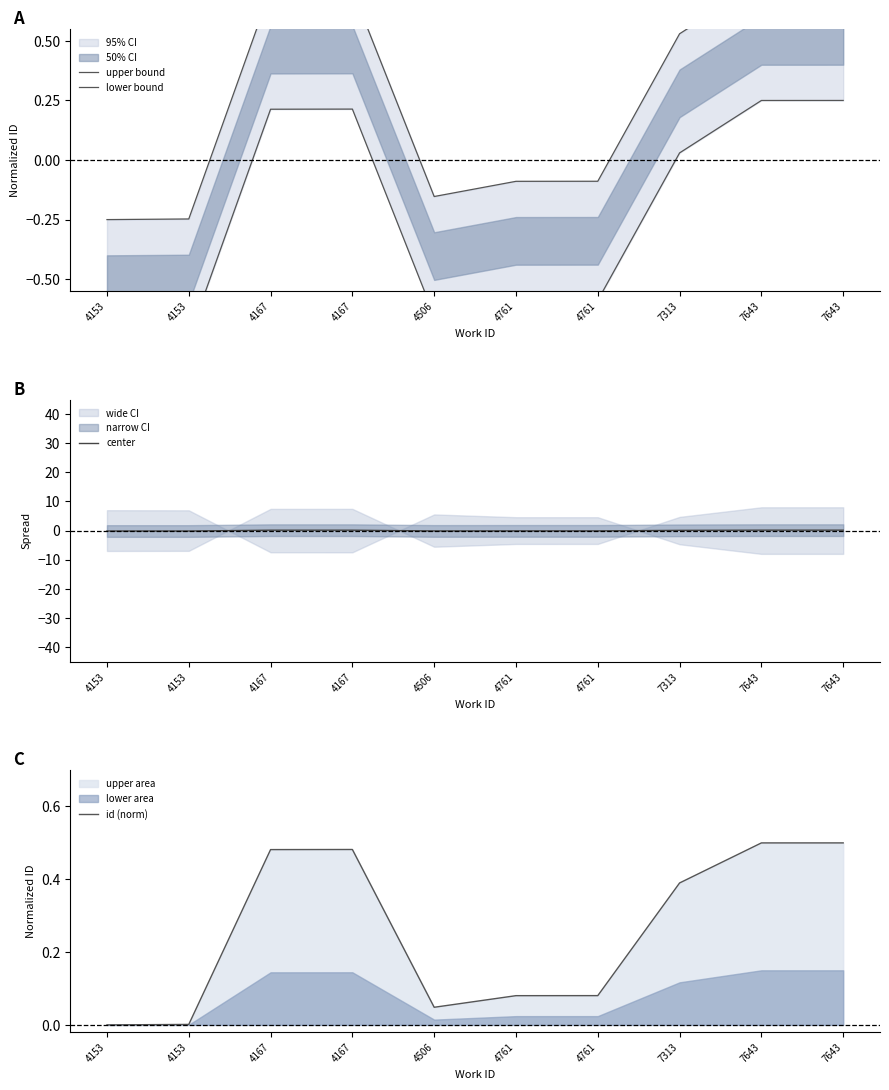

What is the maximum value shown in the chart?

0.8